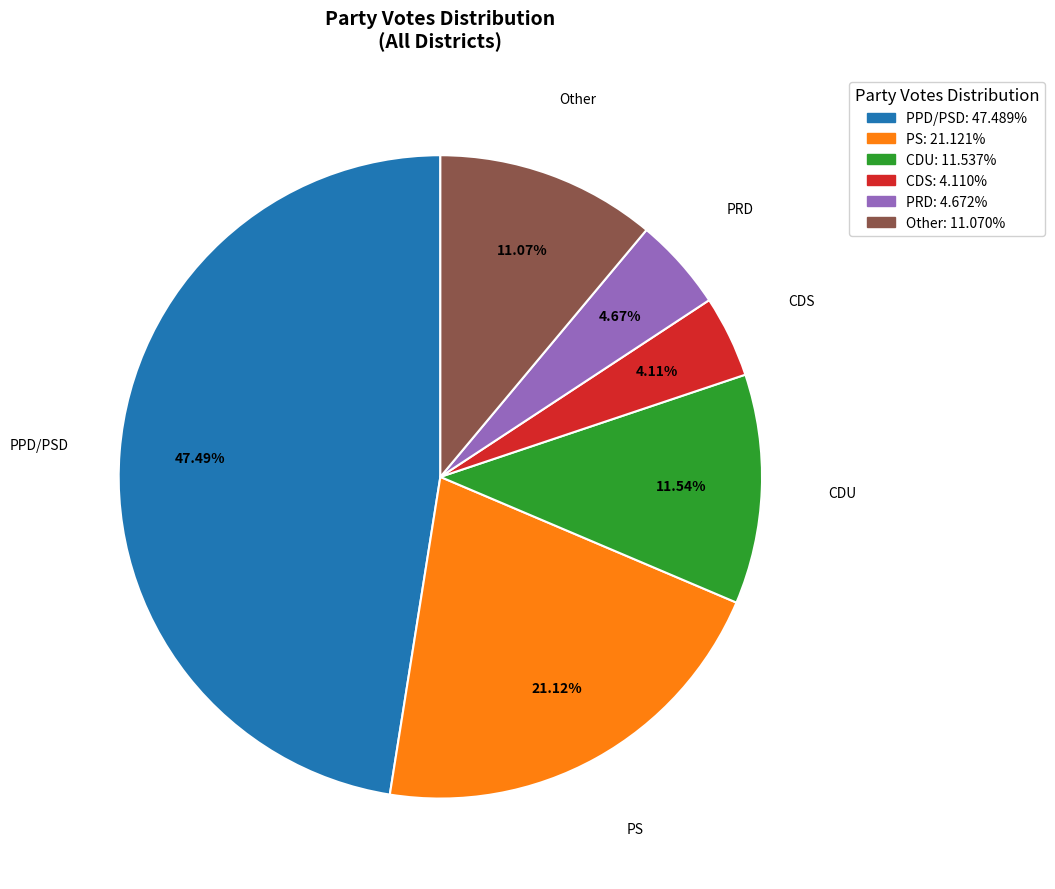

Is there a majority slice in this chart?

No